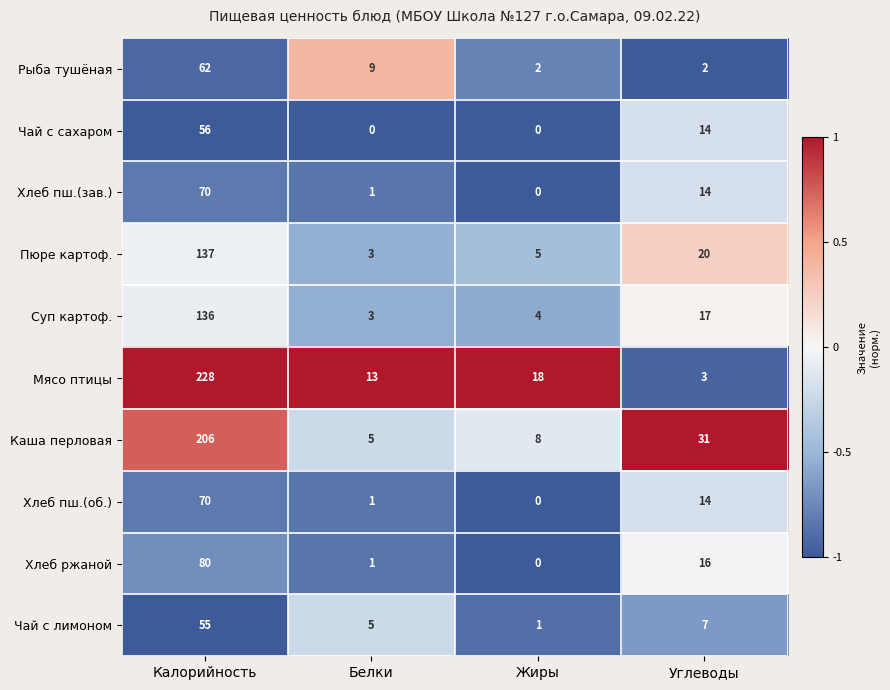

Count the number of data series in this chart.

10